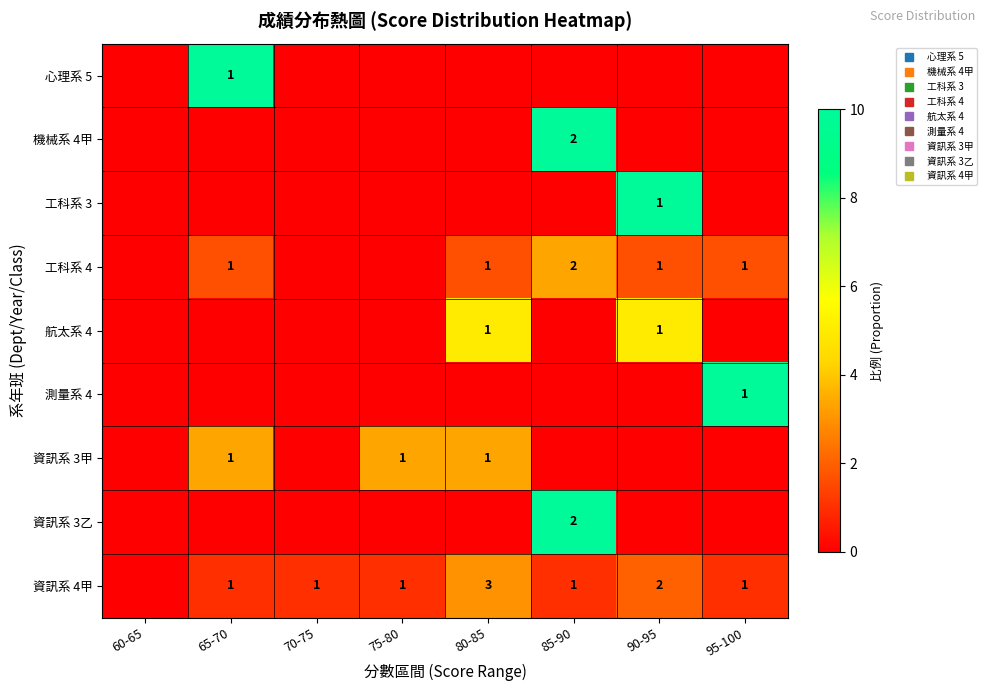

Count the number of categories in the chart.

8